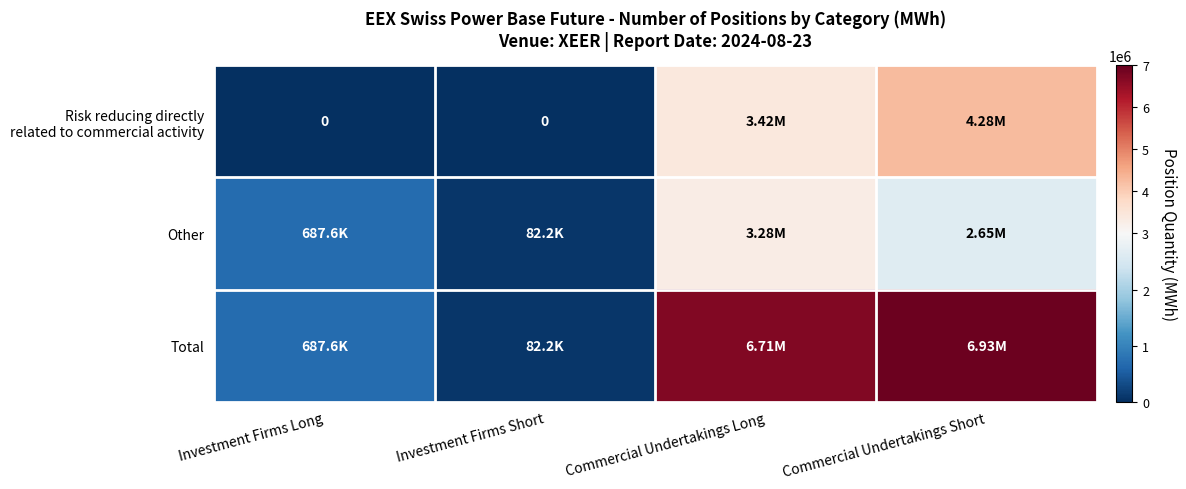

The Other series shows 82174 at Investment Firms Short. True or false?

True